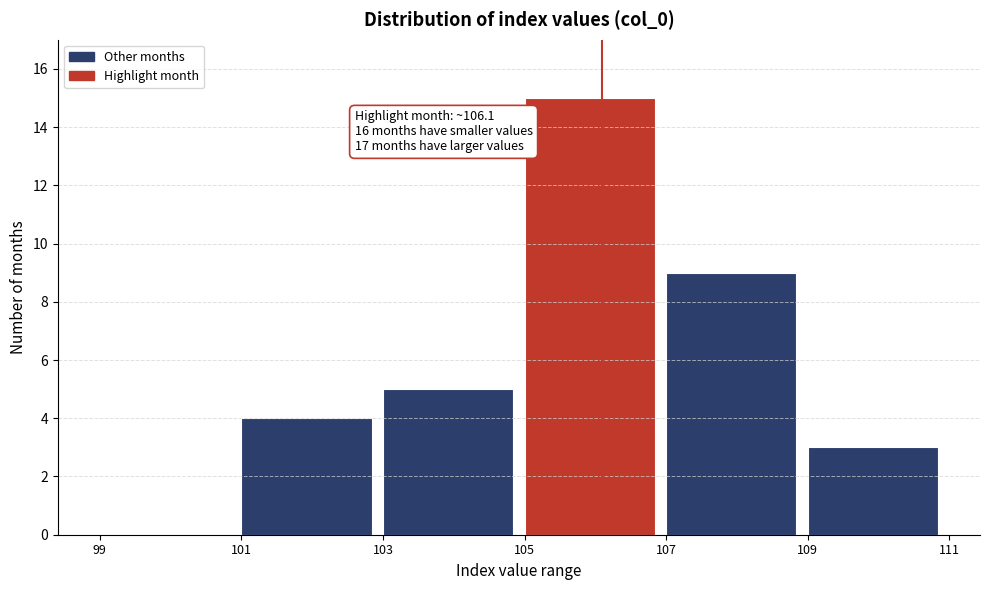

Which range on the x-axis has the tallest bar?

105 to 107